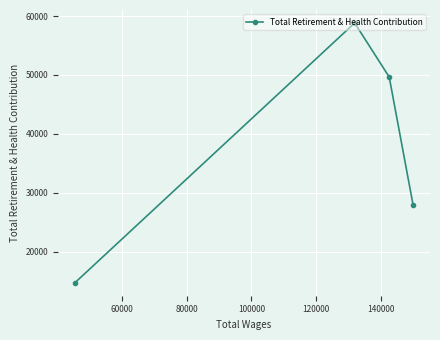

What is the maximum value shown in the chart?

58825